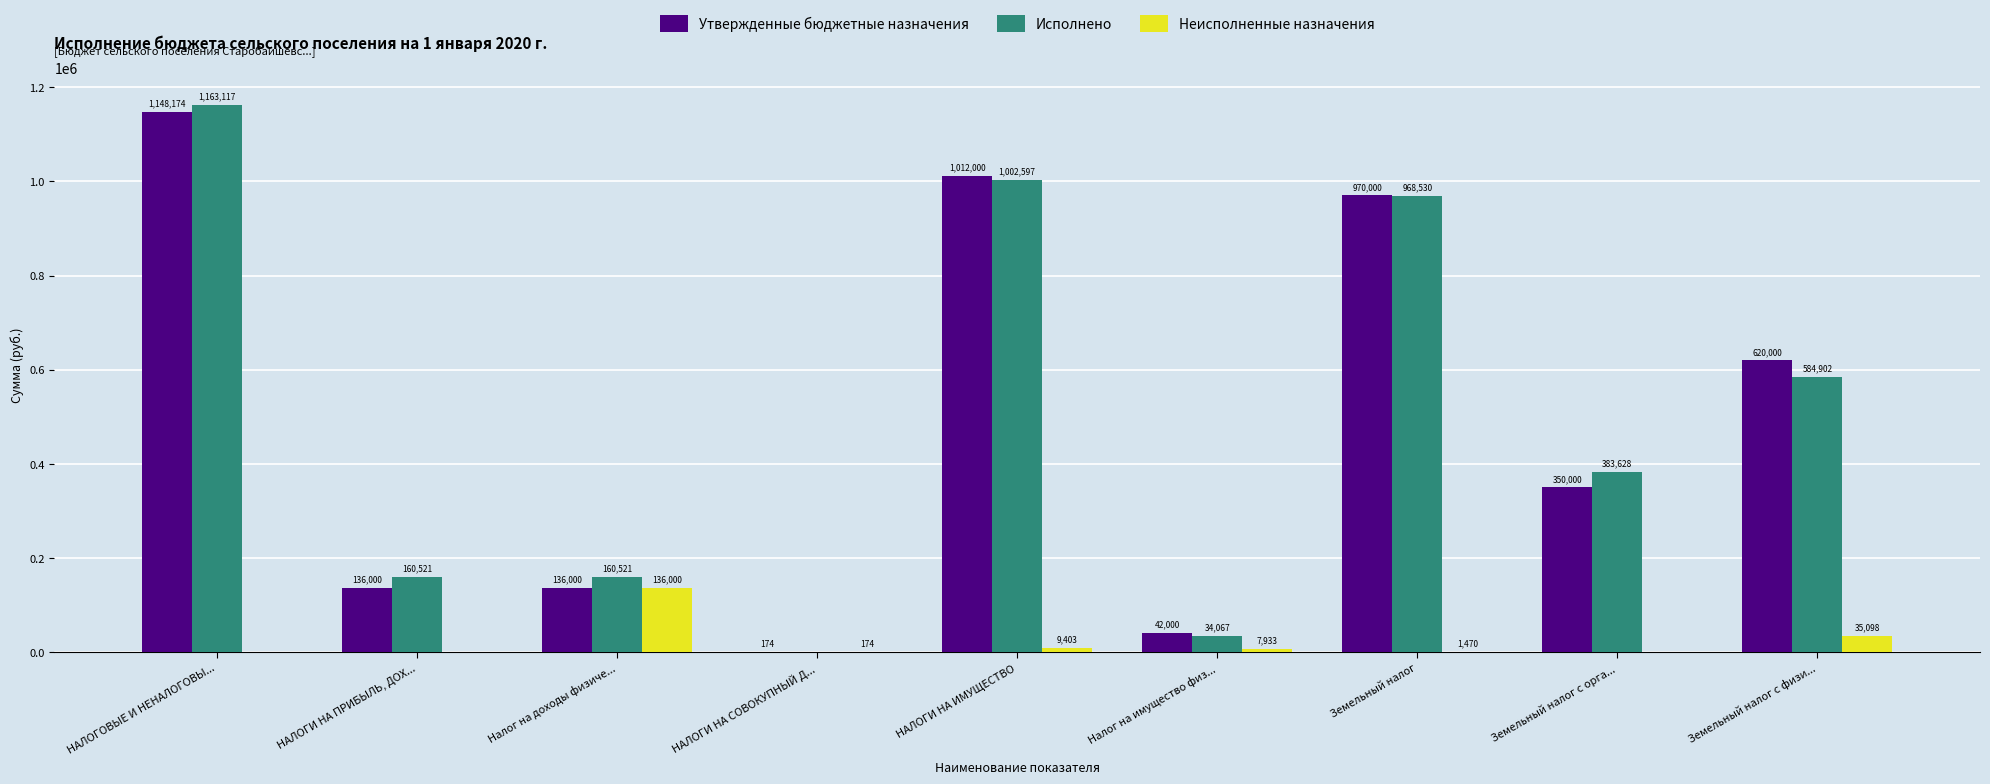

How many series are shown in this chart?

3